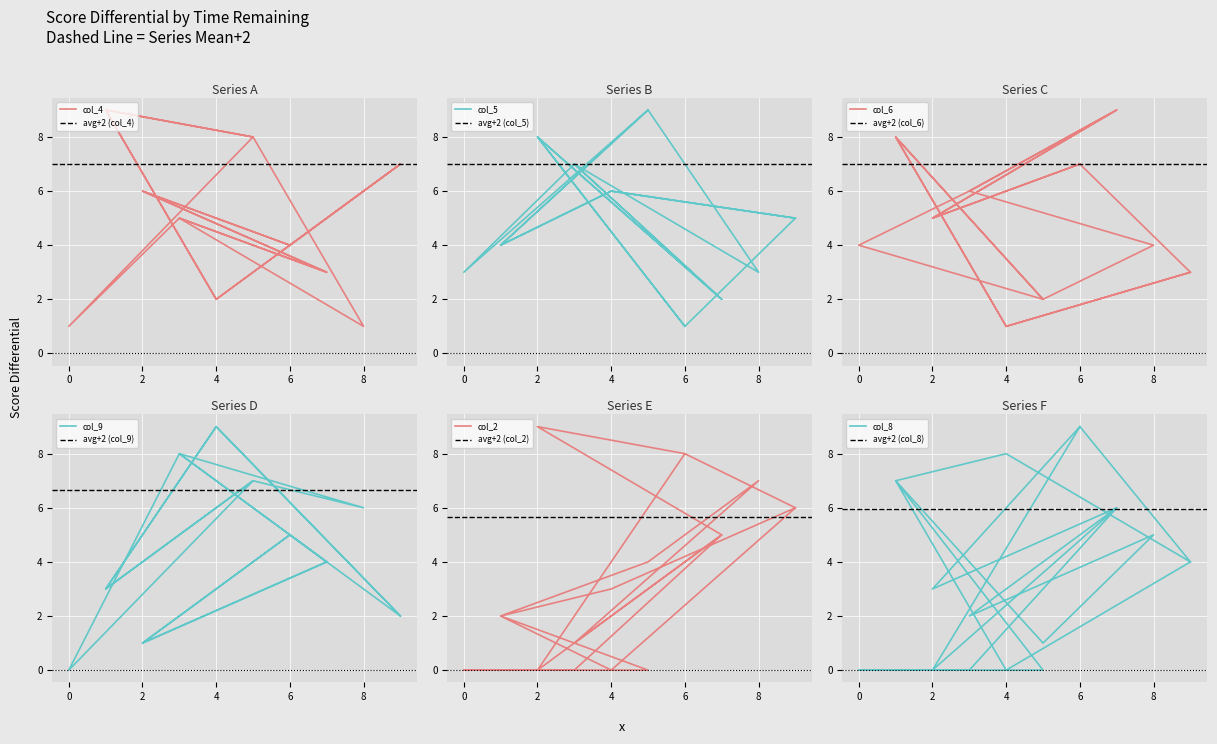

True or false: col_9 has a value of 2 at 2.

False